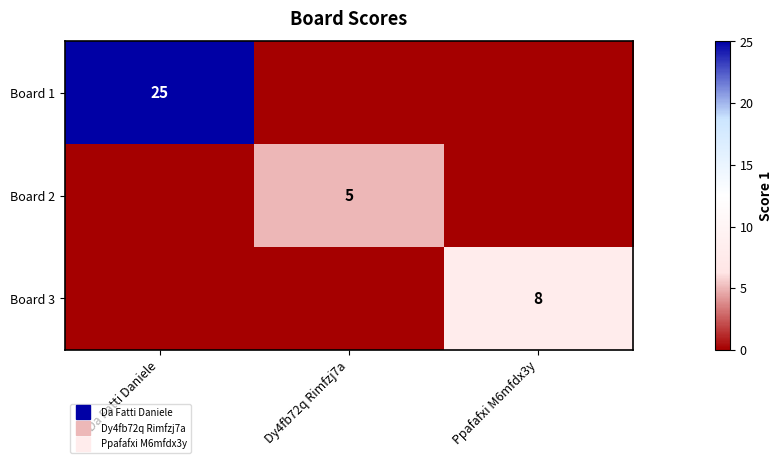

List the series in order of their peak value, lowest first.

Board 2, Board 3, Board 1